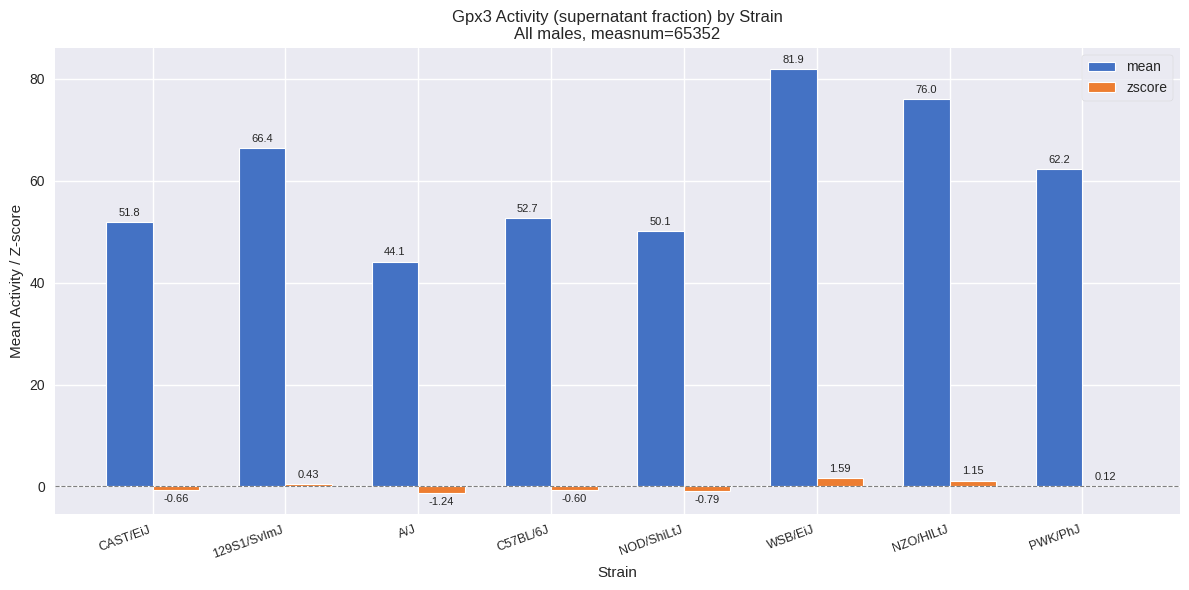

Which label corresponds to the largest value in the chart?

WSB/EiJ